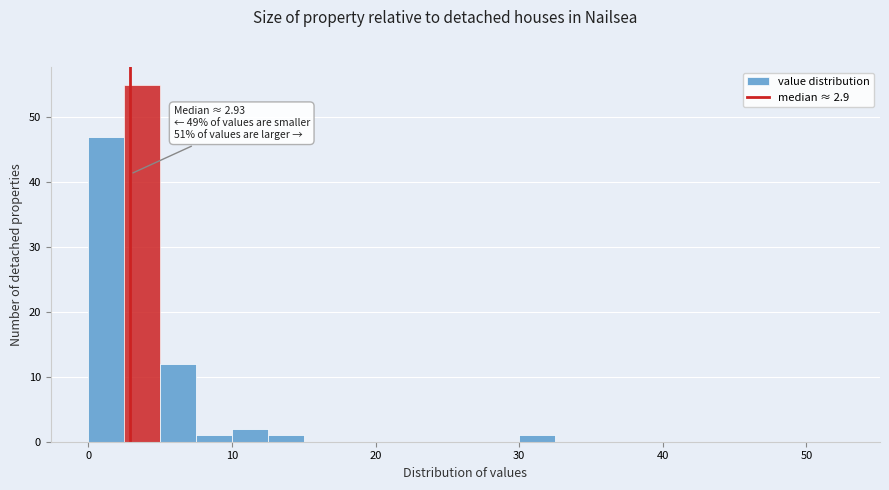

Around what value on the x-axis is the tallest bar? Give the approximate position of its centre, as read against the axis.

4